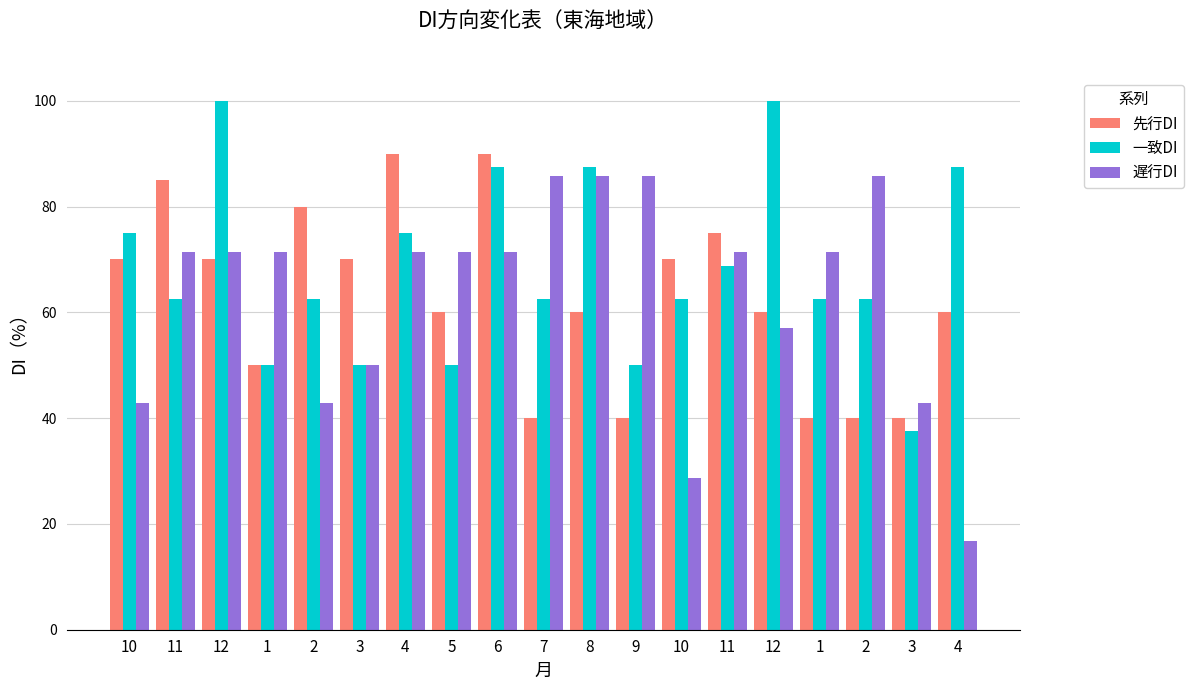

Does the chart contain any negative values?

No